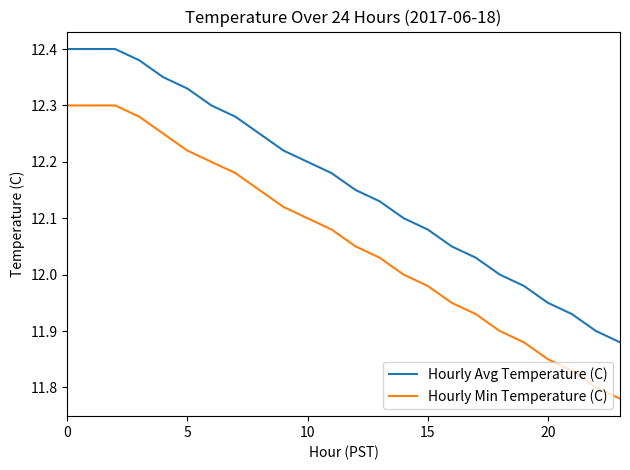

Which series has the largest total across all categories?

Hourly Avg Temperature (C)